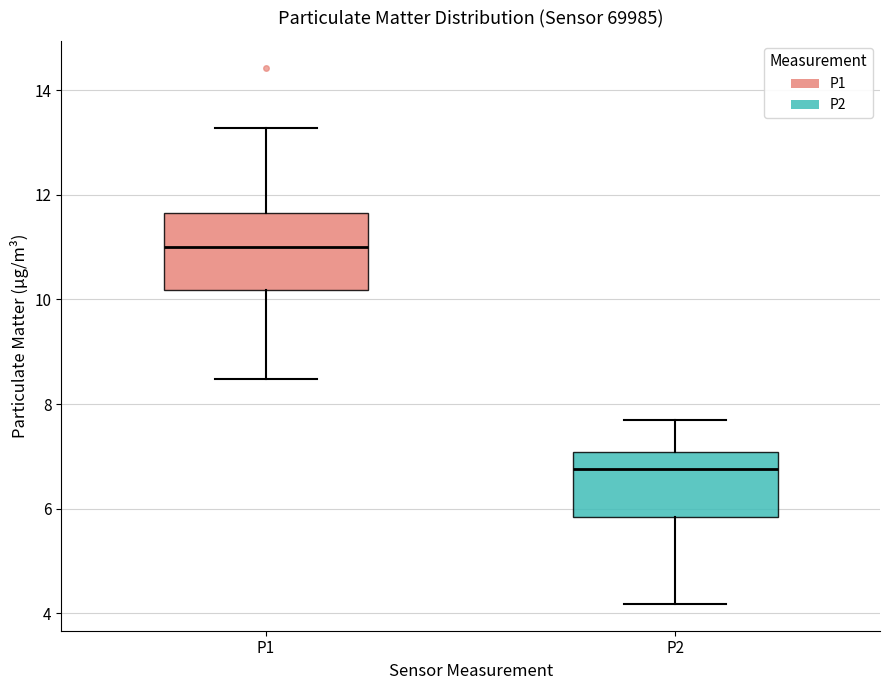

Reading left to right, read every box against the y-axis: the position of its median line, the range the box covers, and the ends of its whiskers. The values are not printed on the chart, so give them approximately, as read against the axis.

P1: median 11.0, box 10.2 to 11.6, whiskers 8.4 to 13.2
P2: median 6.8, box 5.8 to 7.0, whiskers 4.2 to 7.8